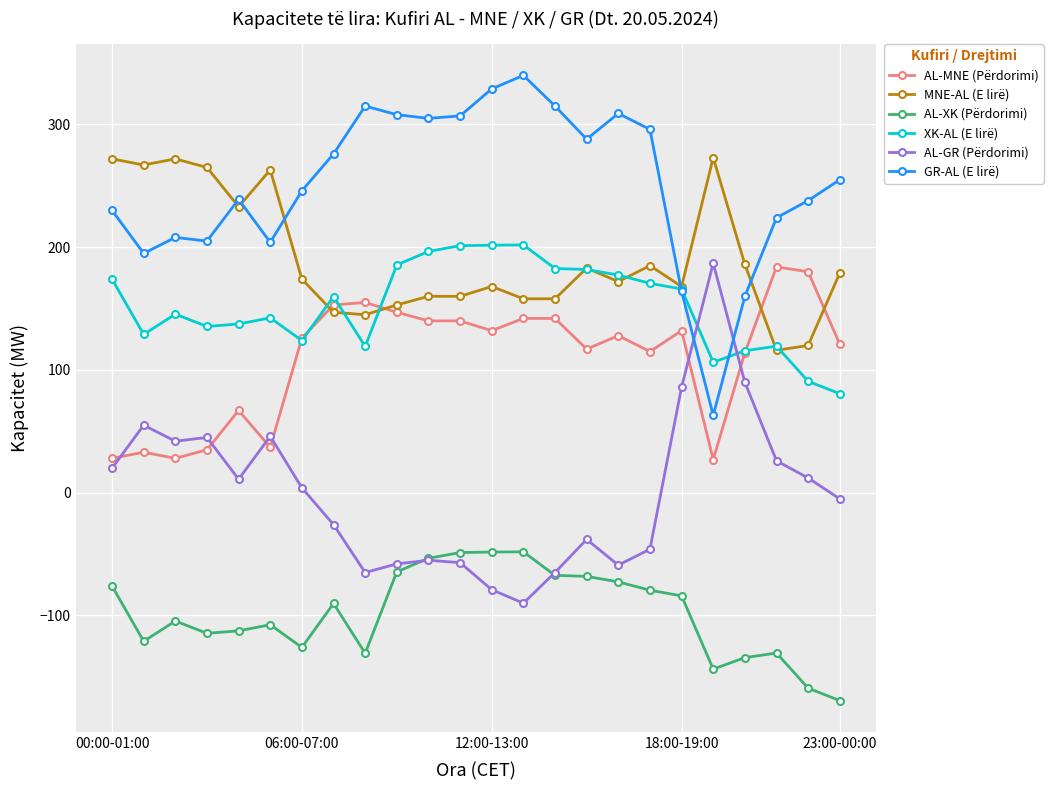

Which series has the largest total across all categories?

GR-AL (E lirë)